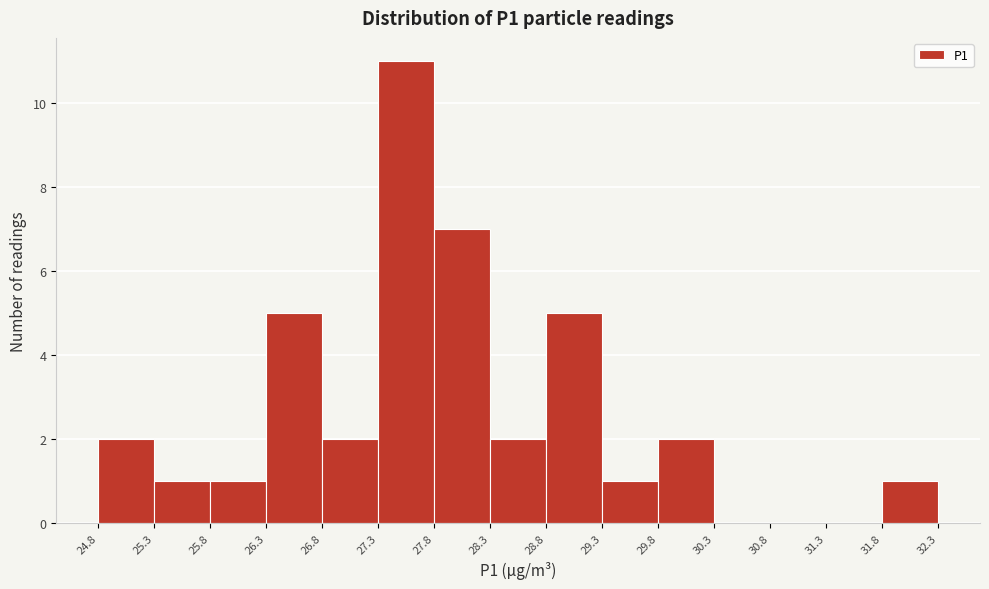

Which range on the x-axis has the tallest bar?

27.3 to 27.8